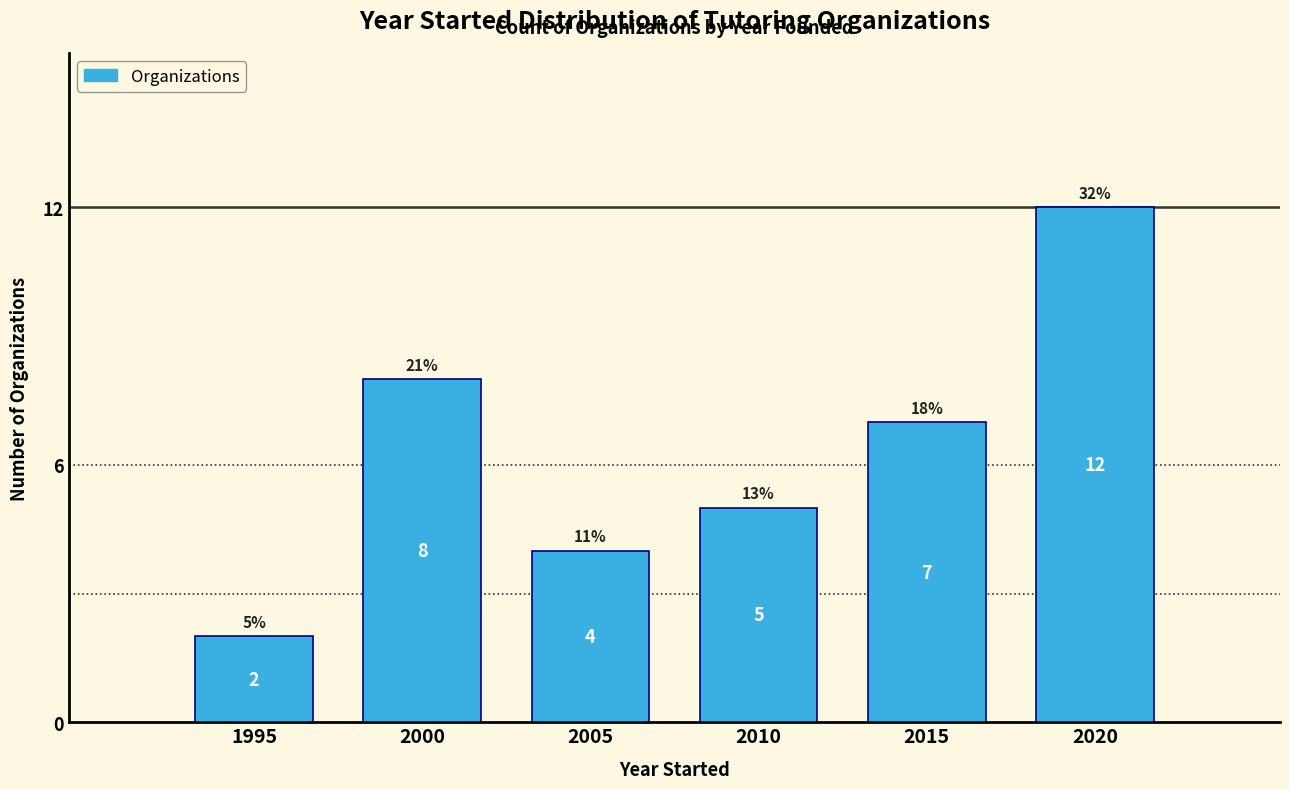

Reading left to right, extract all data points from this chart.

1995=2	2000=8	2005=4	2010=5	2015=7	2020=12